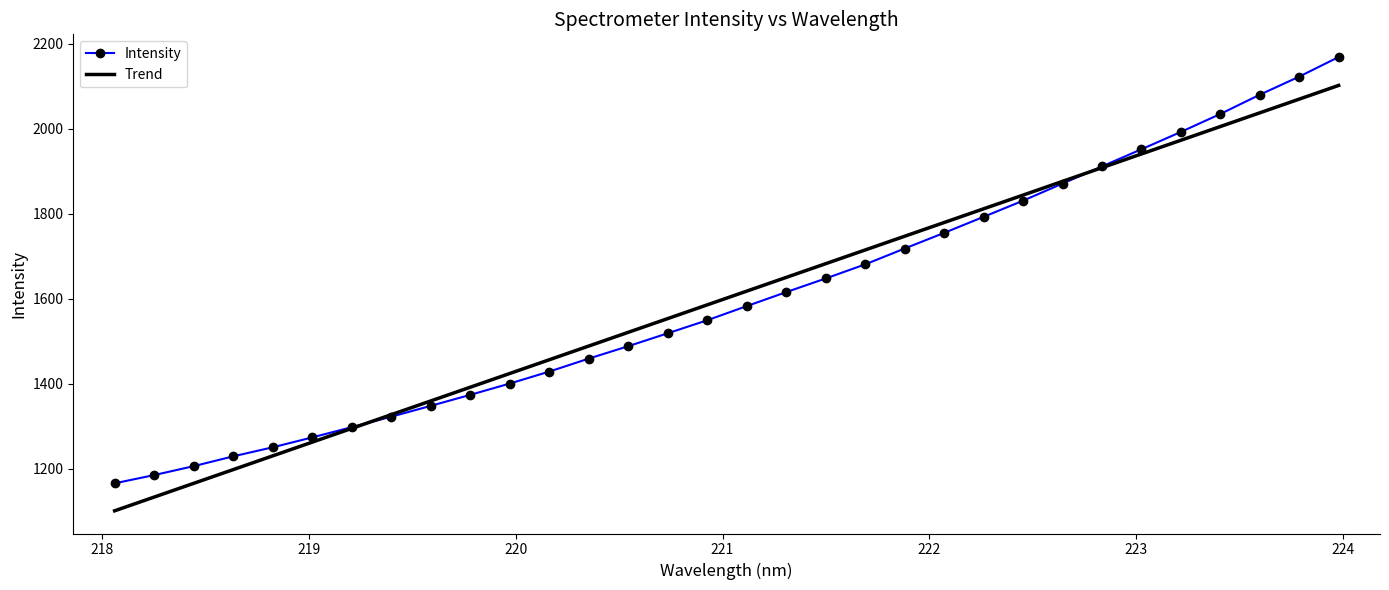

What is the minimum value for Trend?

1101.5